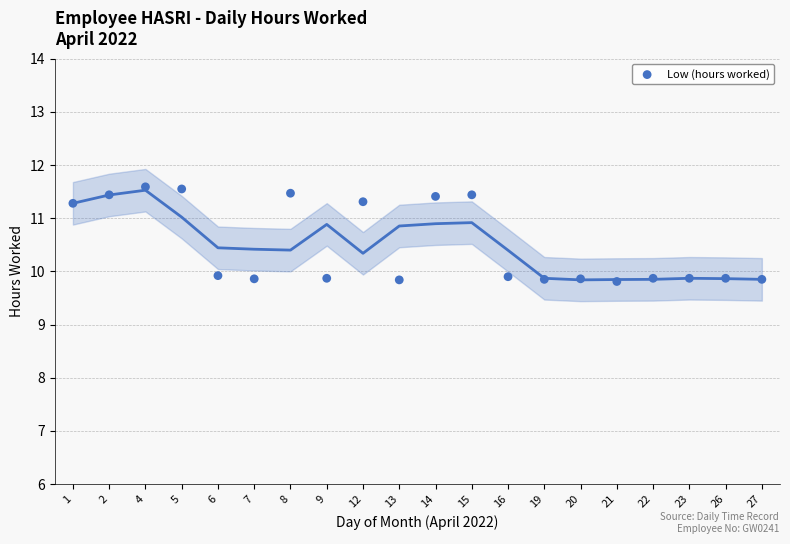

What is the range of Y values (max minus min)?

1.8